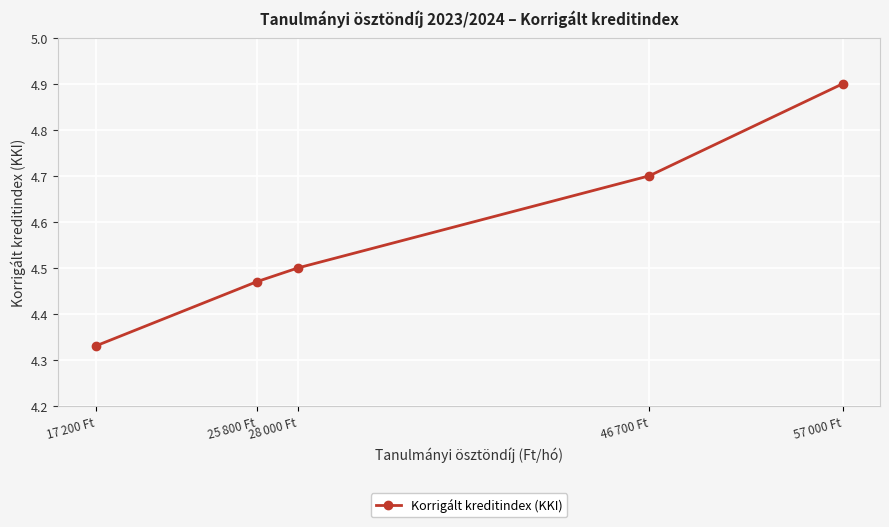

How many values are between 4 and 5?

5